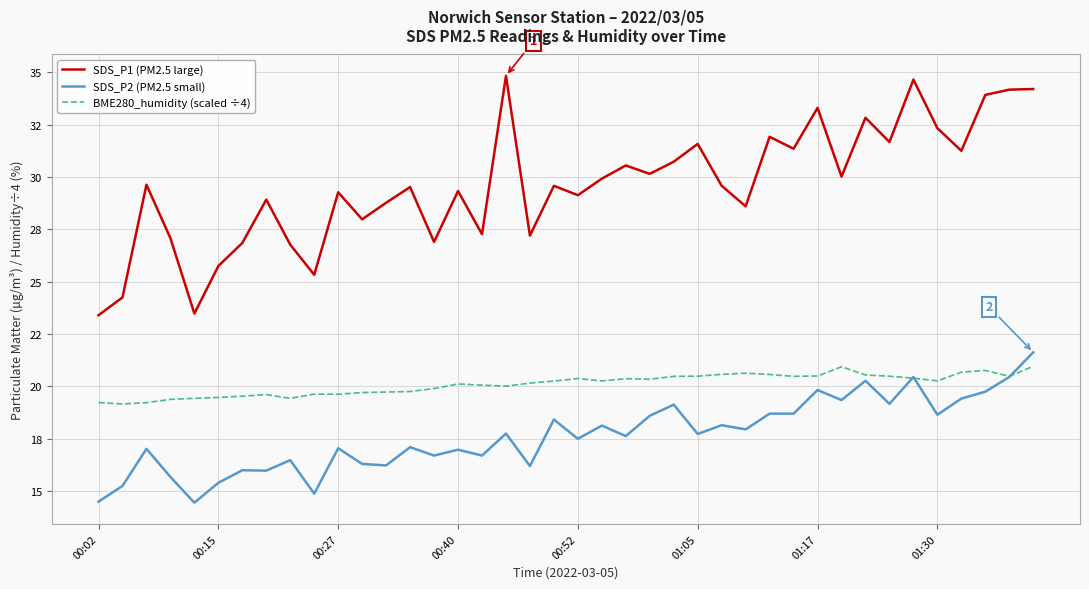

What are all the series names shown in the legend?

SDS_P1 (PM2.5 large), SDS_P2 (PM2.5 small), BME280_humidity (scaled ÷4)